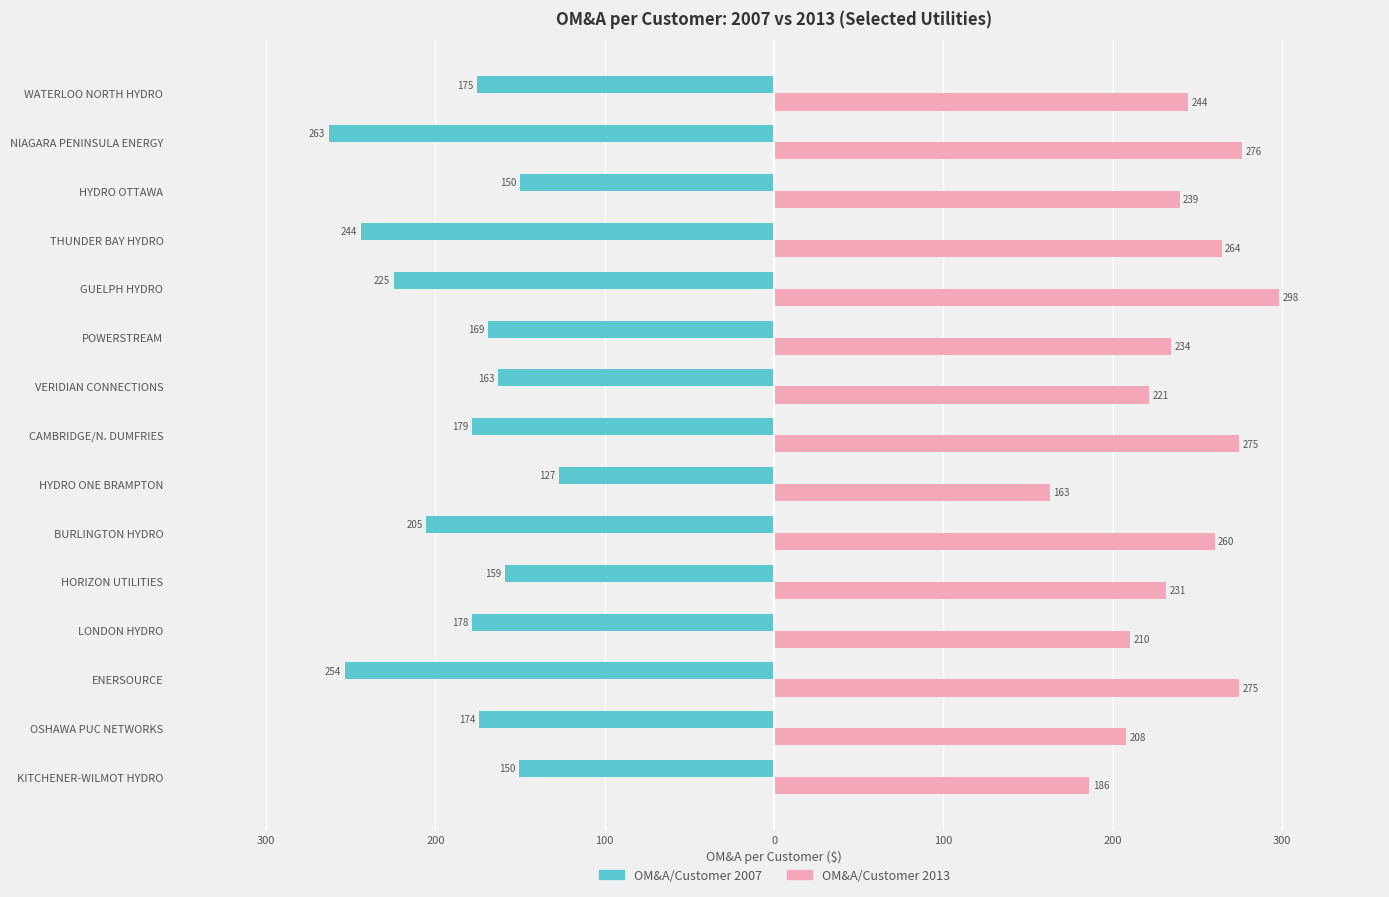

What are all the series names shown in the legend?

OM&A/Customer 2007, OM&A/Customer 2013